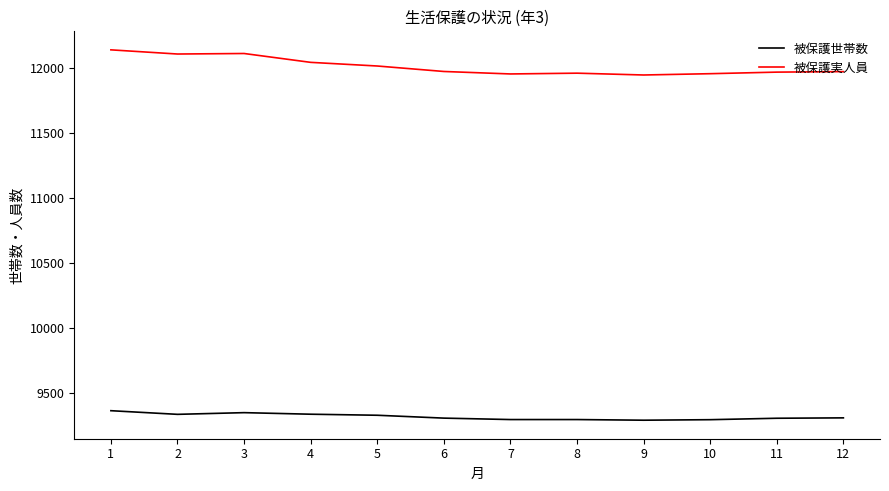

At 6, list the series in order from smallest to largest.

被保護世帯数, 被保護実人員